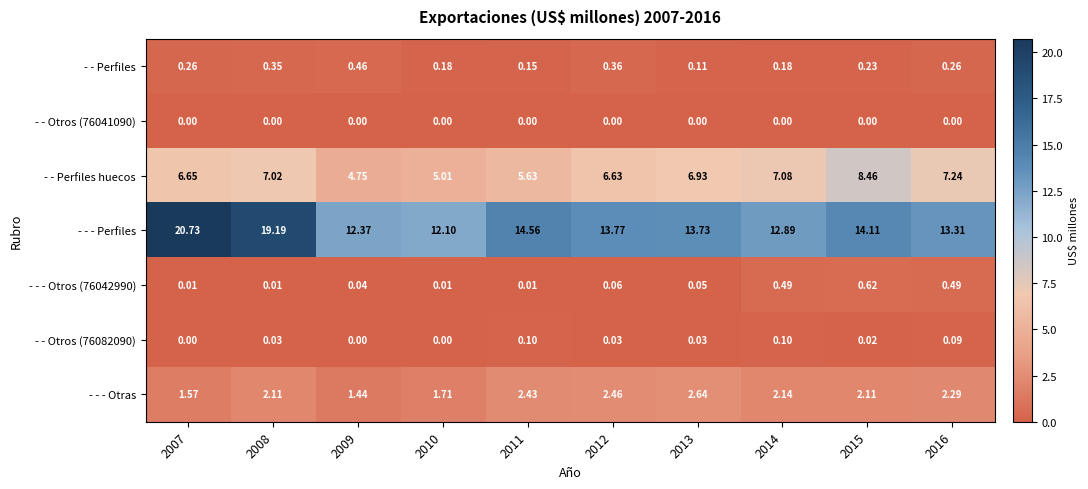

Which series changed the most between 2012 and 2013?

- - Perfiles huecos